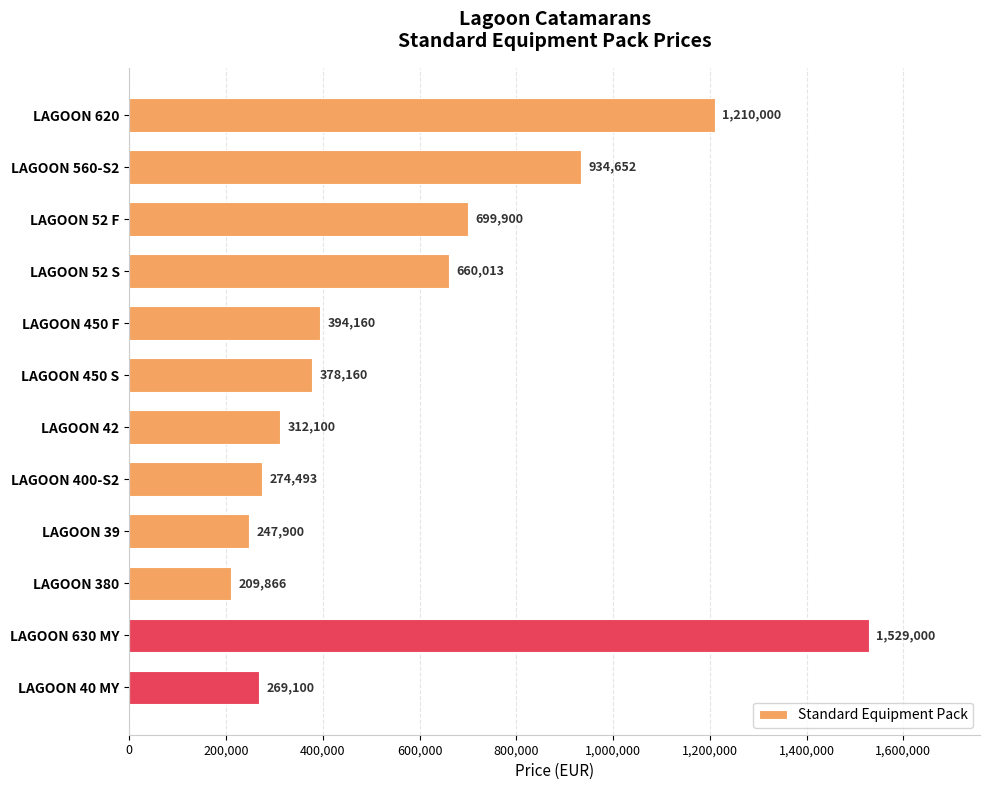

What is the maximum value shown in the chart?

1529000